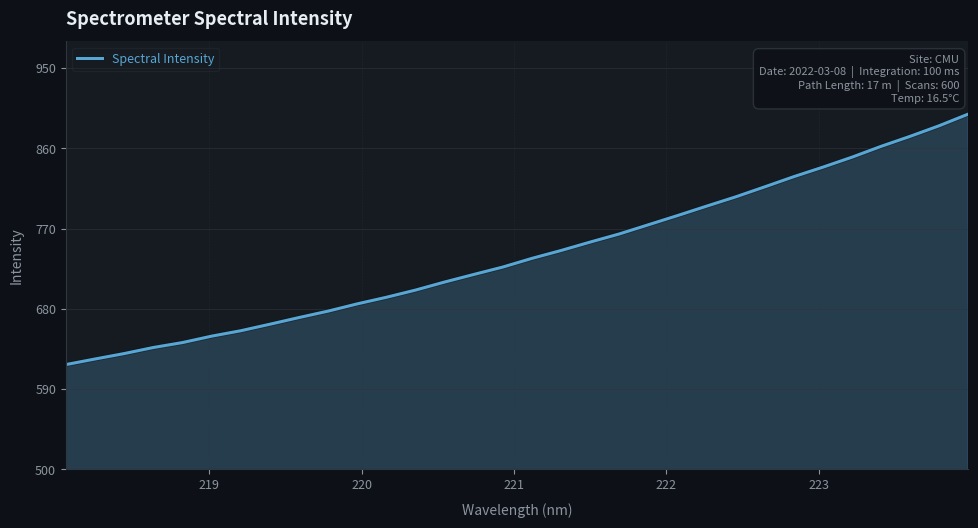

What is the greatest value displayed?

898.5